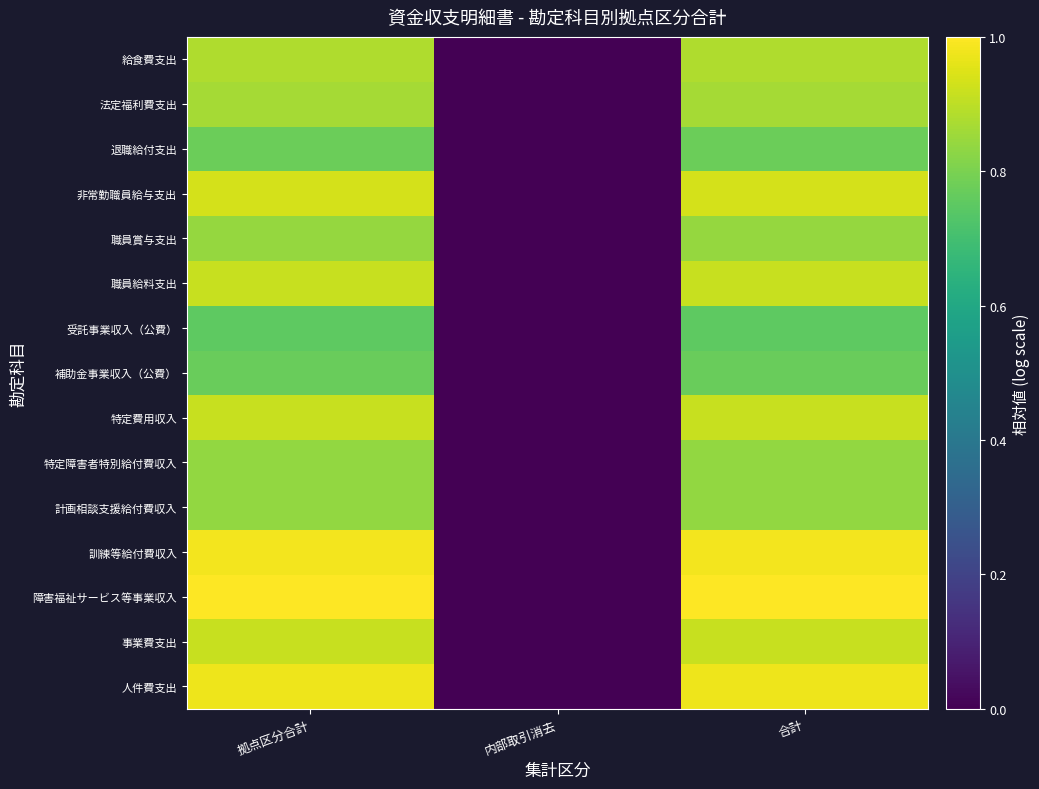

How many categories are shown in the chart?

3